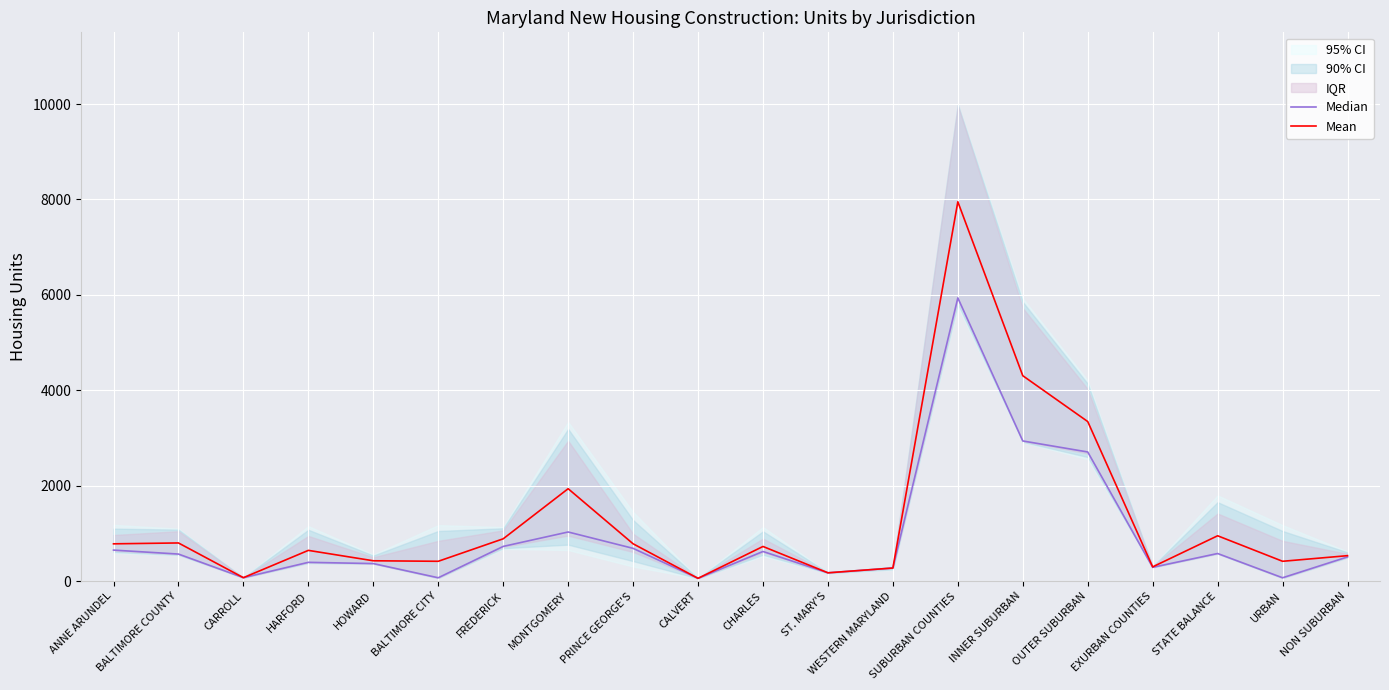

Reading left to right, list all the values displayed in this chart.

Median: 651.5	568.5	73.5	395.0	369.0	71.5	728.5	1031.0	688.0	59.0	622.5	175.5	275.5	5937.5	2939.0	2708.0	290.5	580.0	71.5	508.5
Mean: 783.0	801.2	73.5	645.8	427.8	417.0	888.2	1938.2	783.8	59.8	727.5	175.5	276.0	7951.8	4306.2	3345.5	300.0	951.8	417.0	534.8